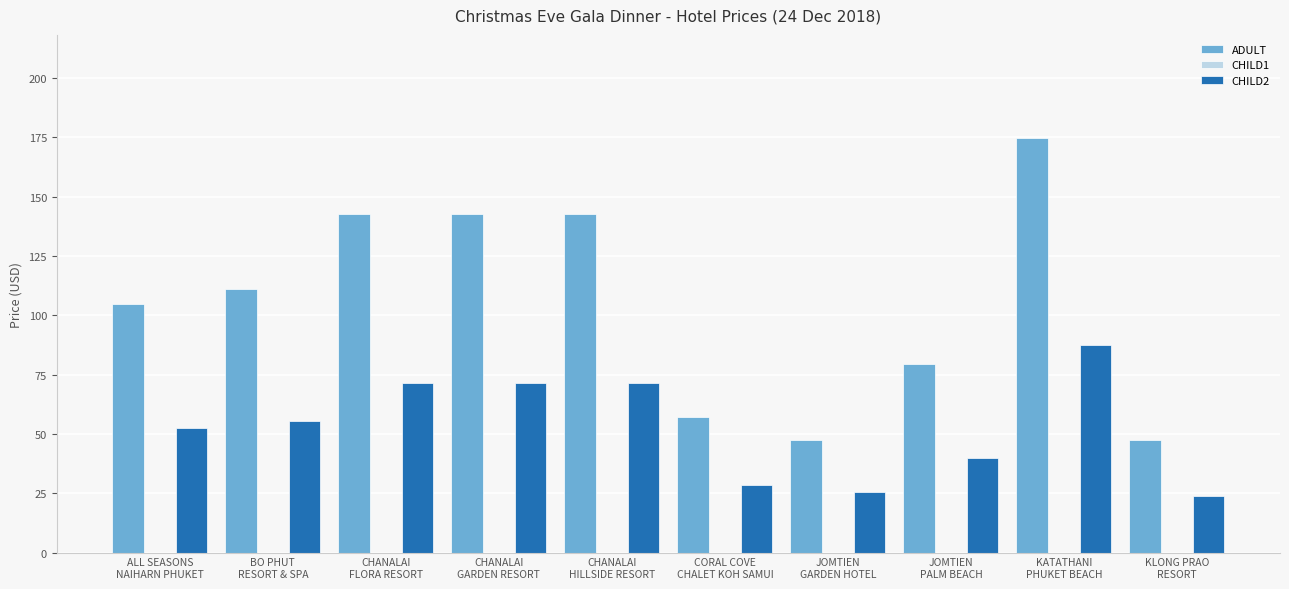

How many groups of bars are there?

10